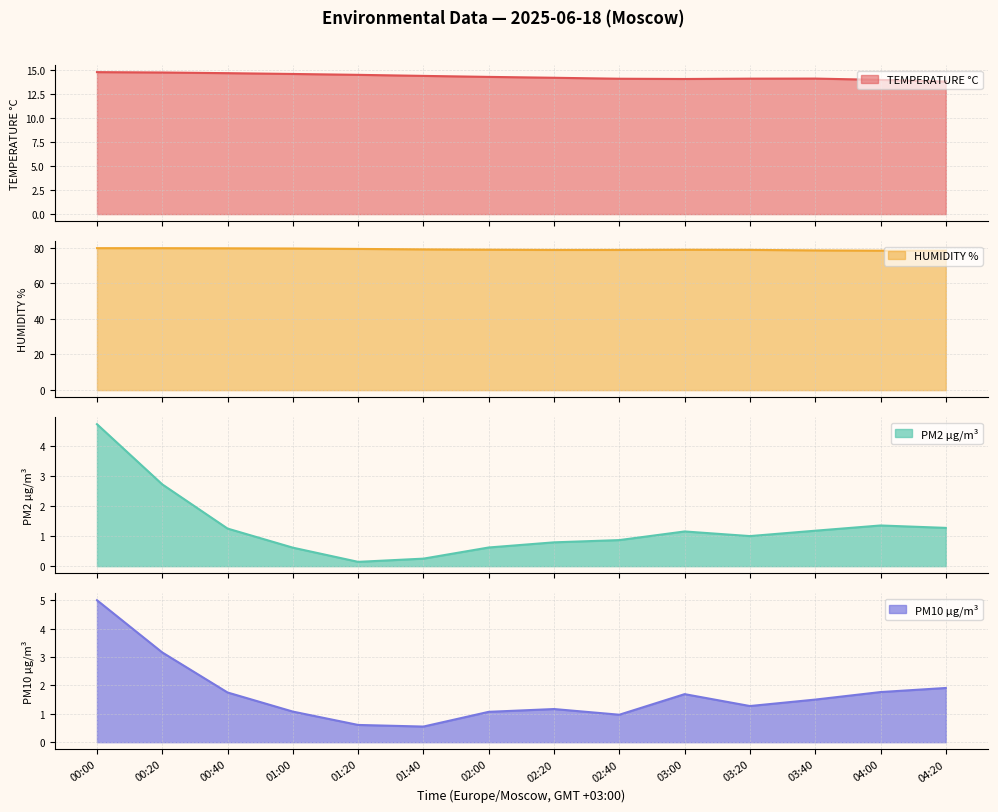

How many interior local peaks does the HUMIDITY % series have?

1